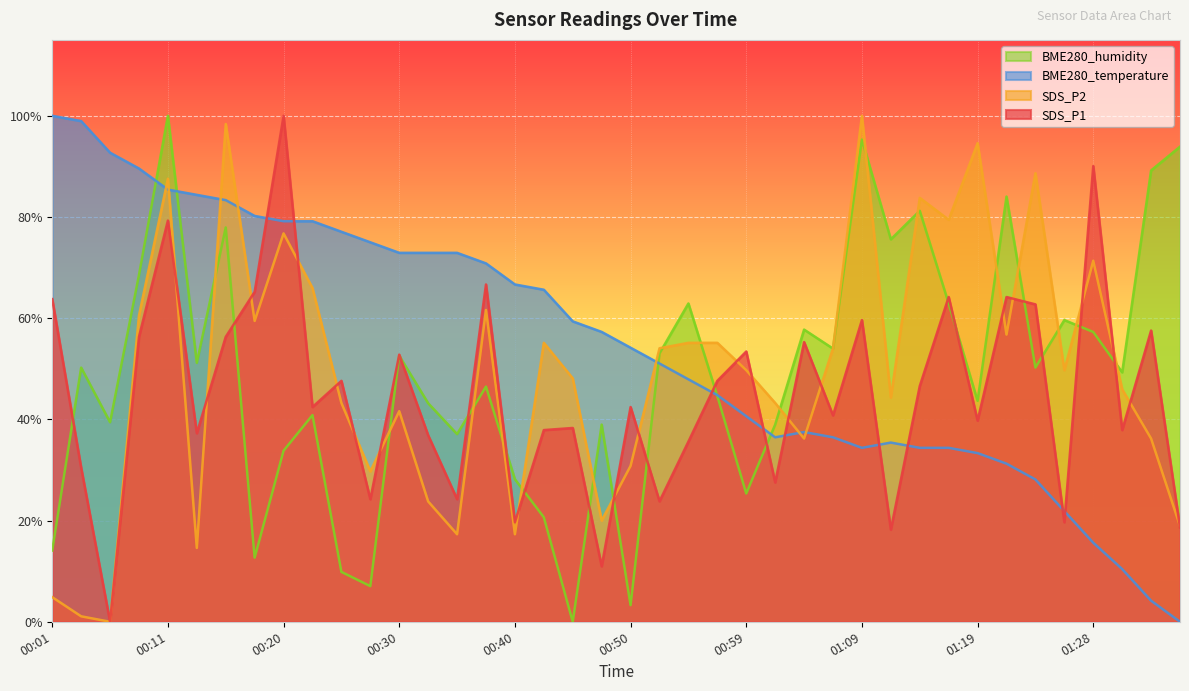

Is the value of SDS_P1 at 00:57 greater than the value of SDS_P2 at 01:33?

Yes